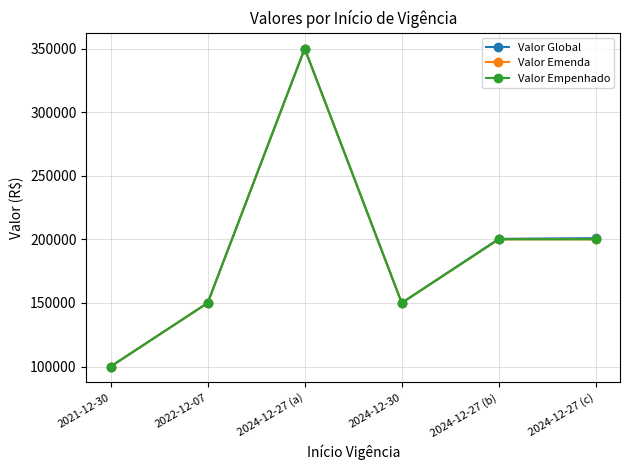

True or false: Valor Empenhado and Valor Global intersect in this chart.

False